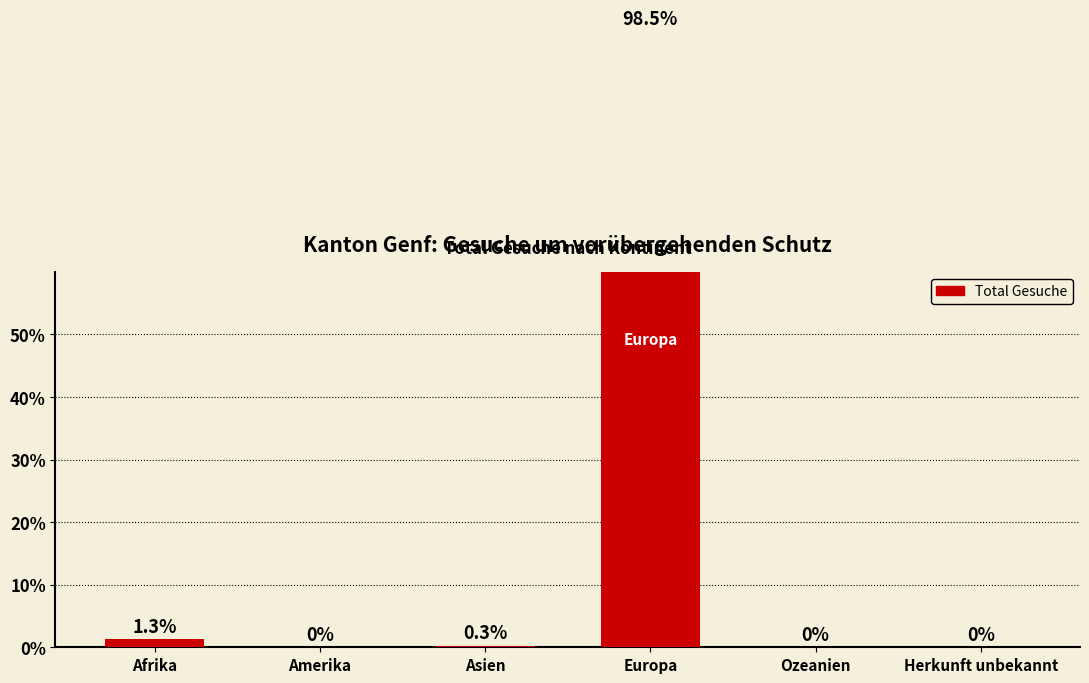

Rank the categories by value from lowest to highest.

Amerika, Ozeanien, Herkunft unbekannt, Asien, Afrika, Europa